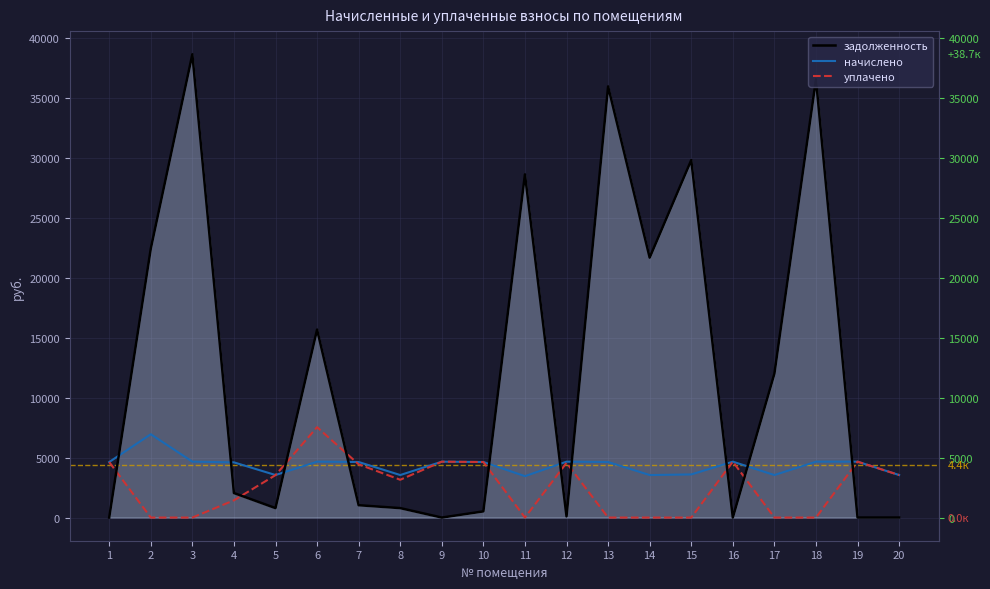

What is the value of the начислено point at the 2nd from the left?

6955.2